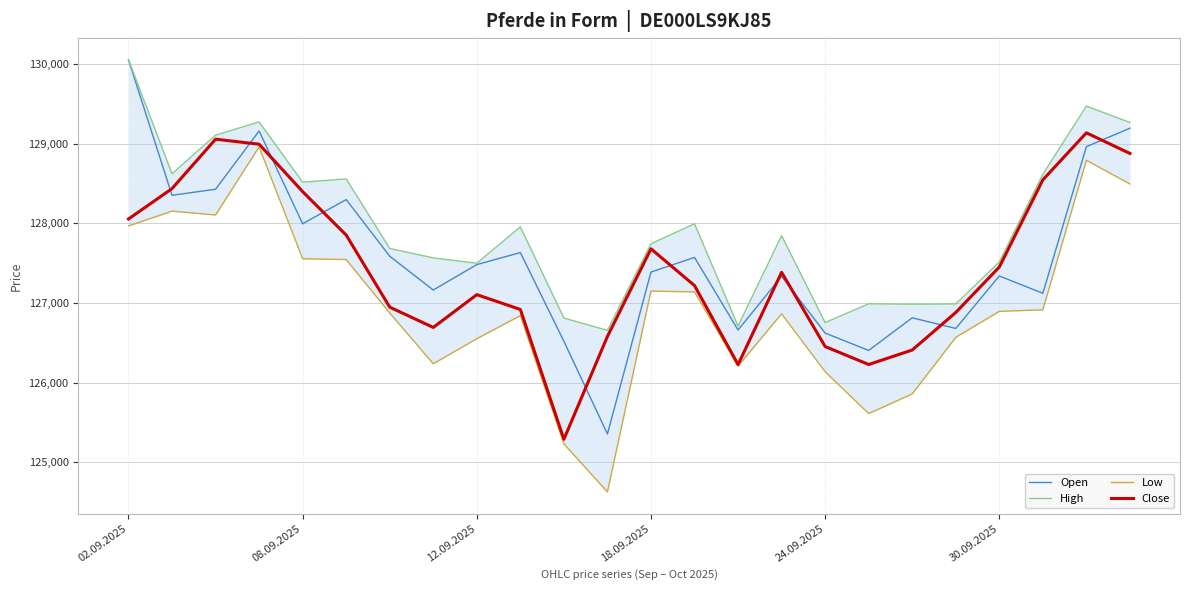

How many interior local peaks does the Open series have?

7